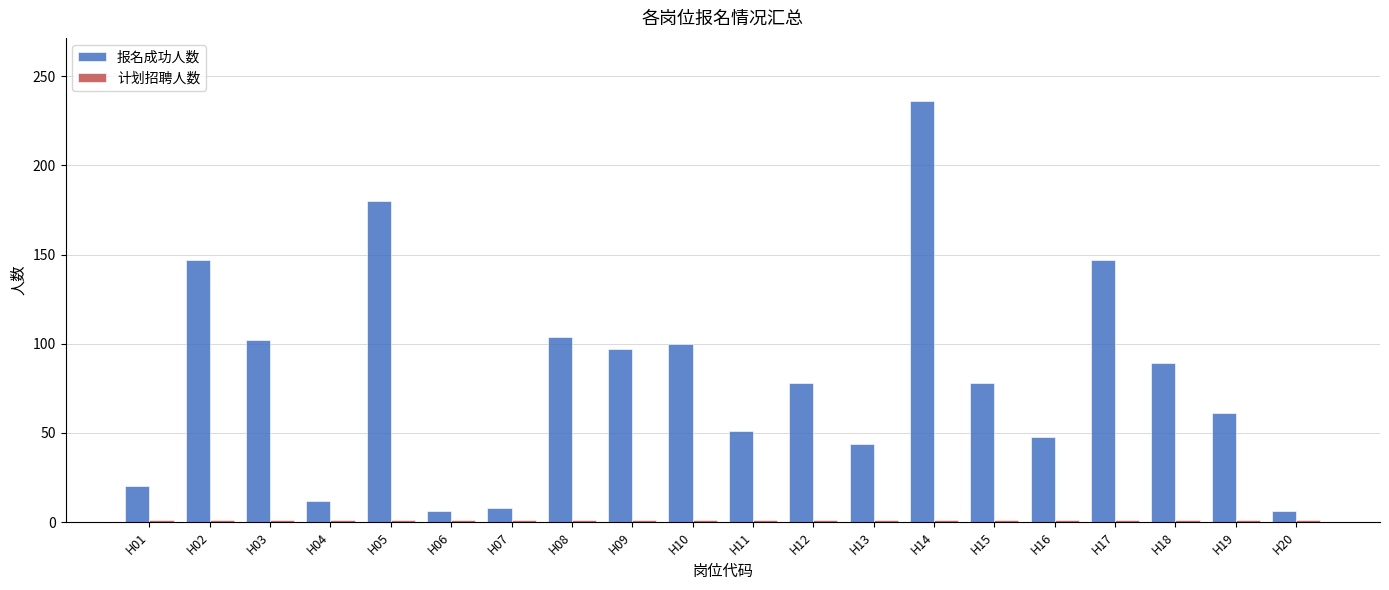

Between H02 and H10, which series saw the biggest shift?

报名成功人数